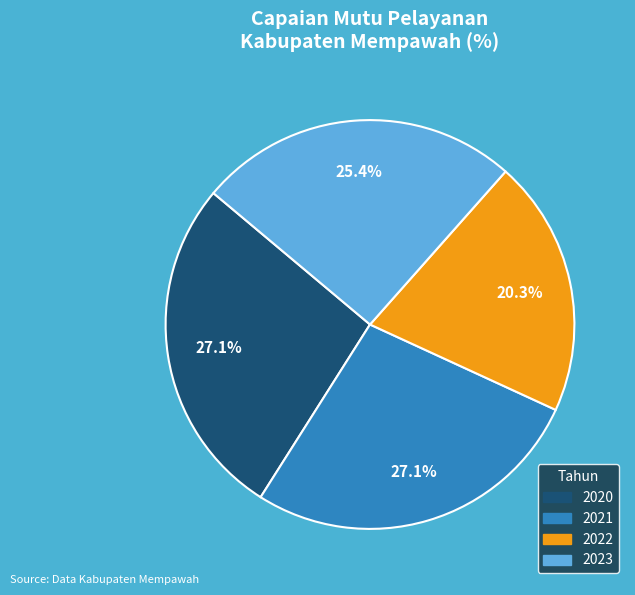

Does 2020 represent more than half of the total?

No